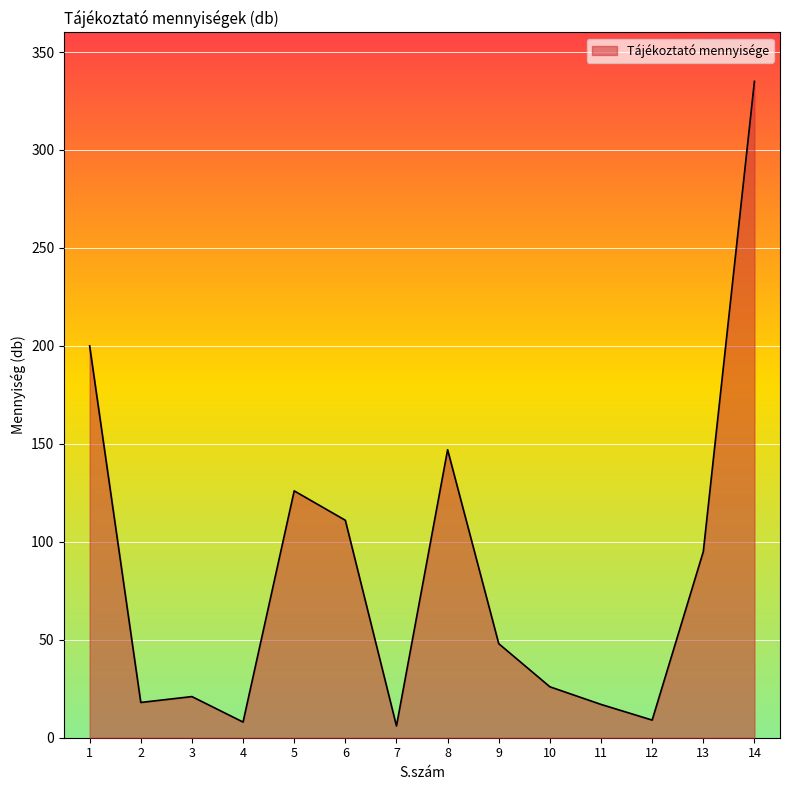

What is the change in value from 5 to 14?

+209